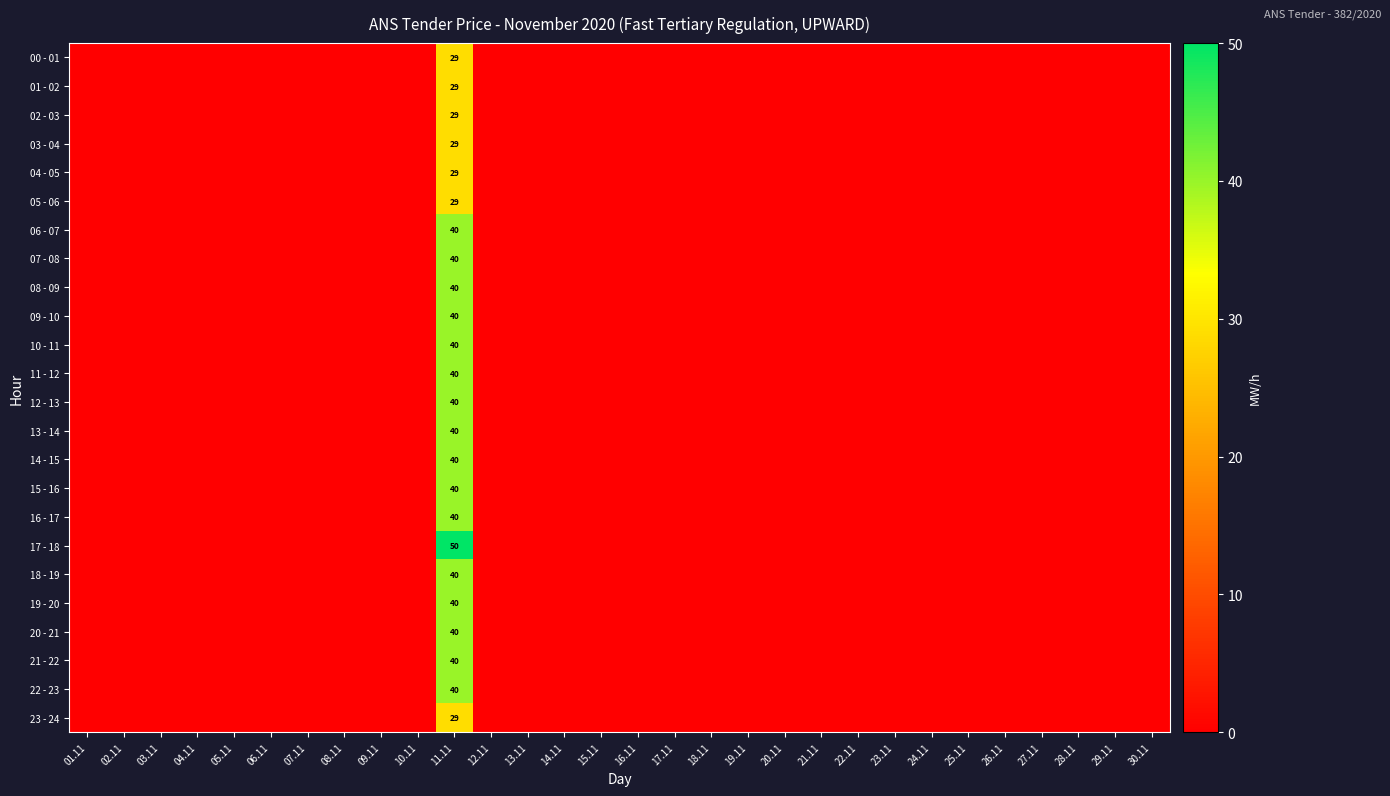

What is the difference between the maximum and minimum values in the 08 - 09 series?

40